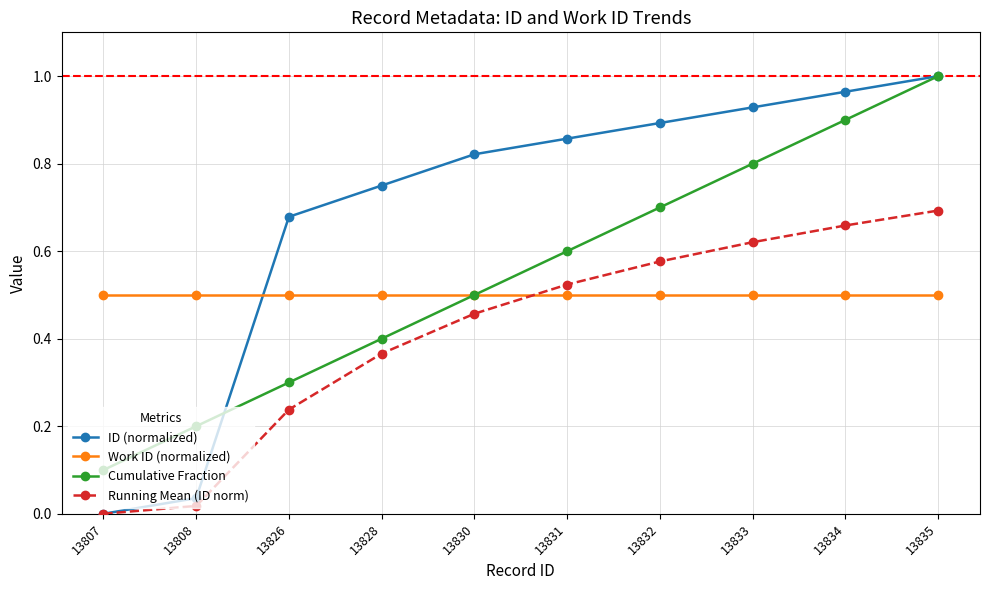

At which category is the sum across all series the highest?

13835